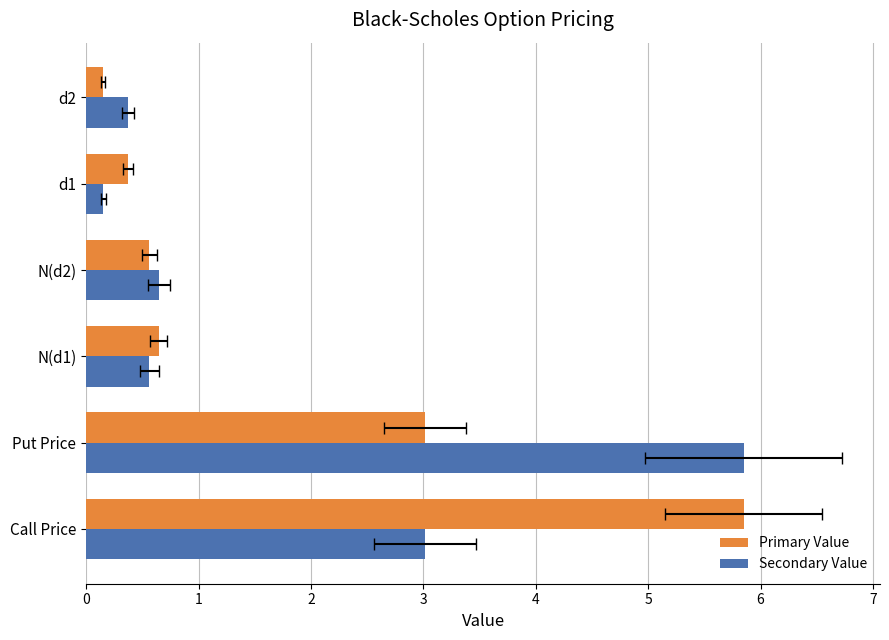

What is the minimum value shown in the chart?

0.2